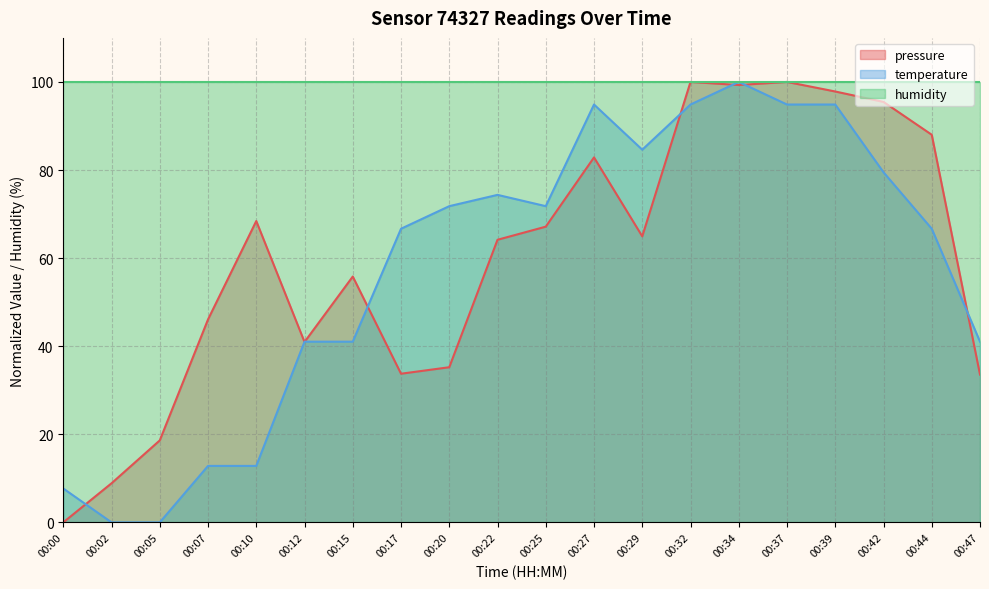

Is it true that temperature equals 94.9 at 00:27?

True